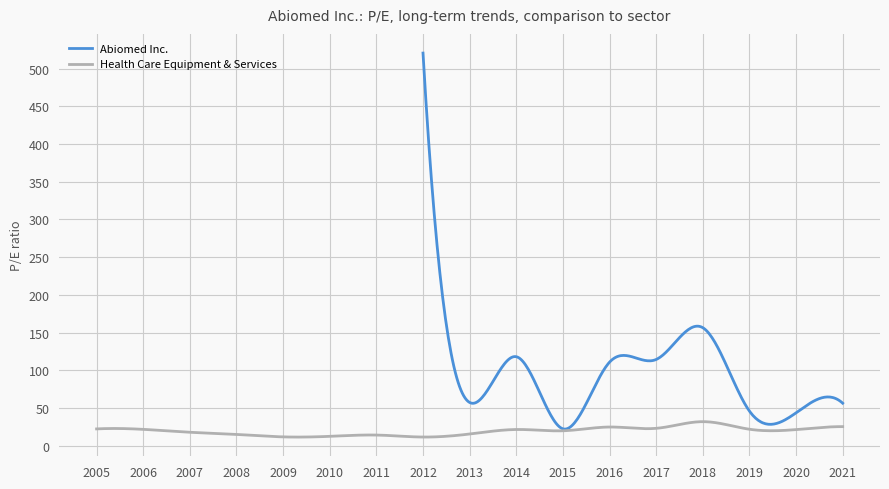

At which label does Abiomed Inc. reach its peak?

2012